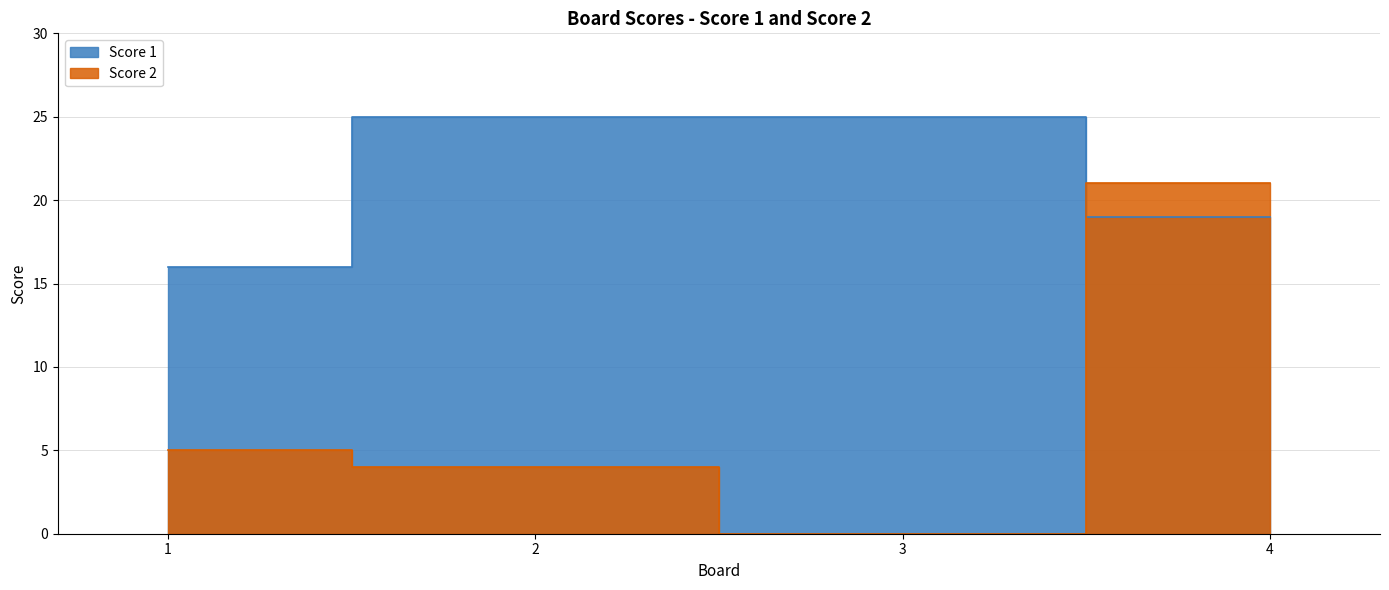

What is the sum of the Score 2 values at 3 and 2?

4